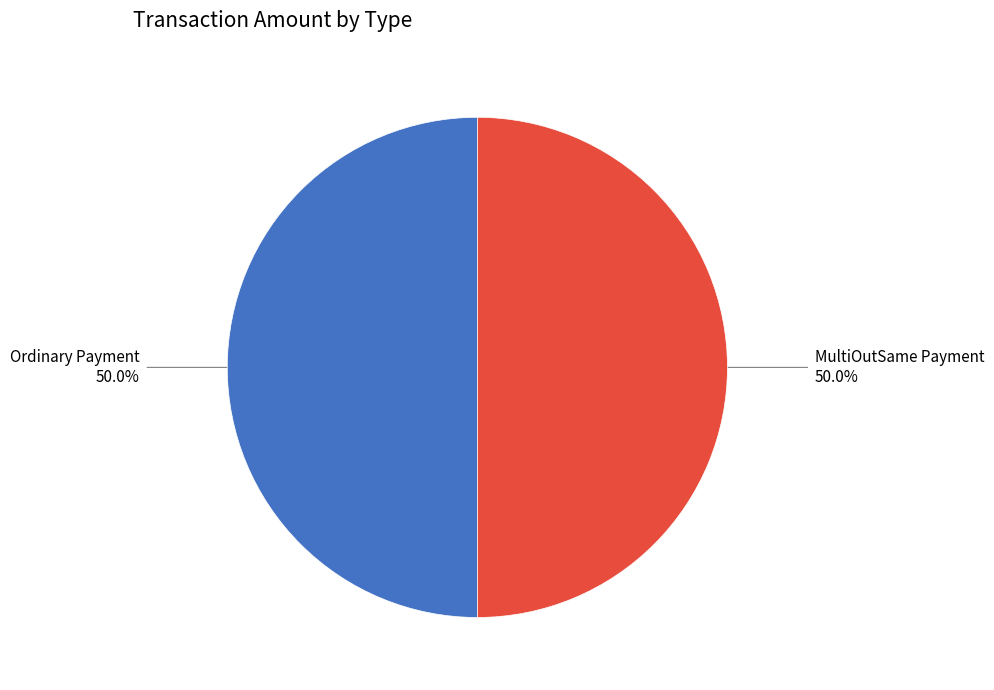

Rank the categories by value from highest to lowest.

MultiOutSame Payment, Ordinary Payment